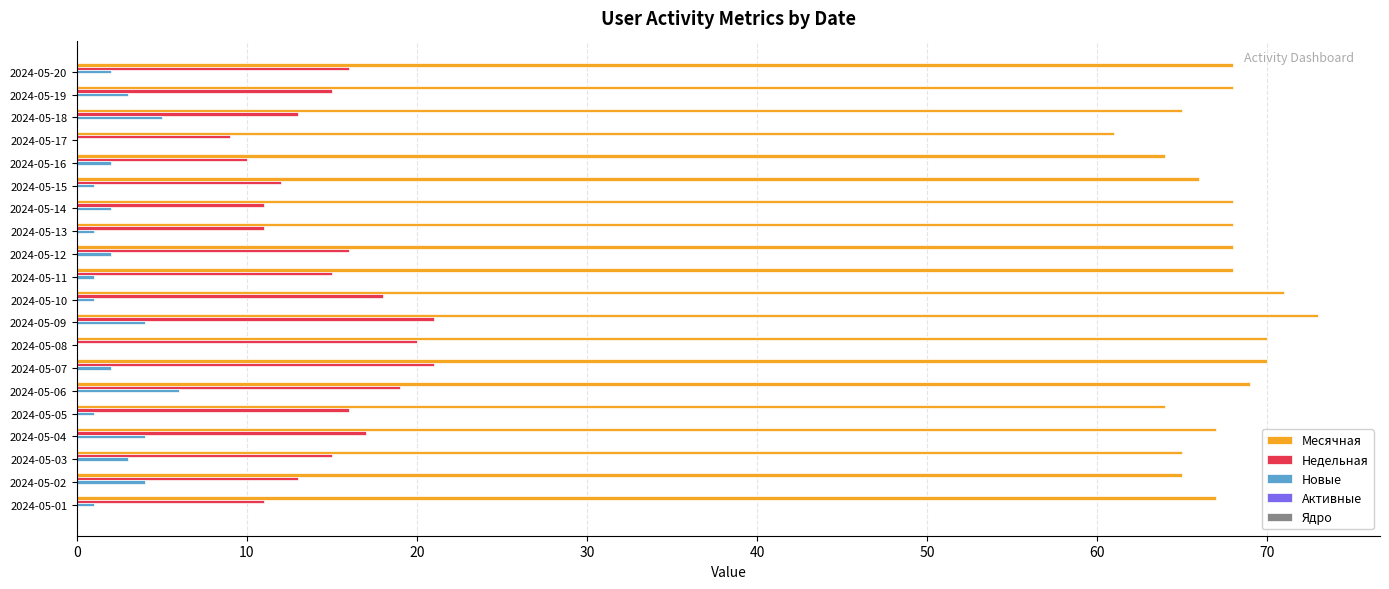

At which label does Месячная reach its peak?

2024-05-09